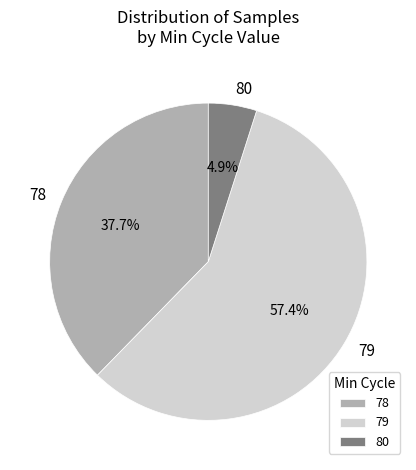

Which category has the smallest portion of the pie?

80